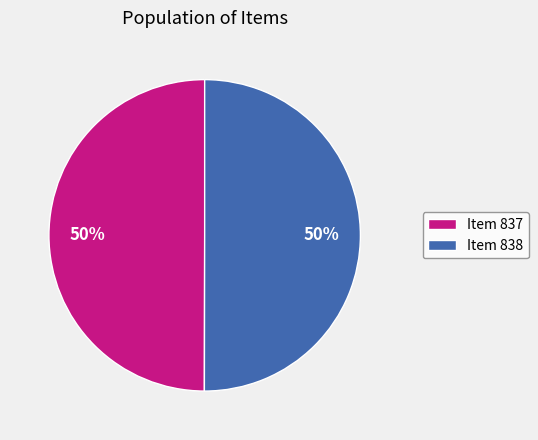

What percentage is the Item 837 slice, to the nearest percent?

50%